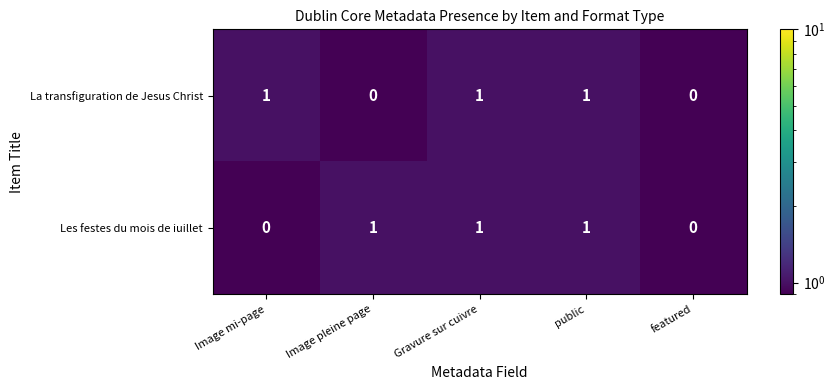

The value of La transfiguration de Jesus Christ at Image mi-page is 1. True or false?

True